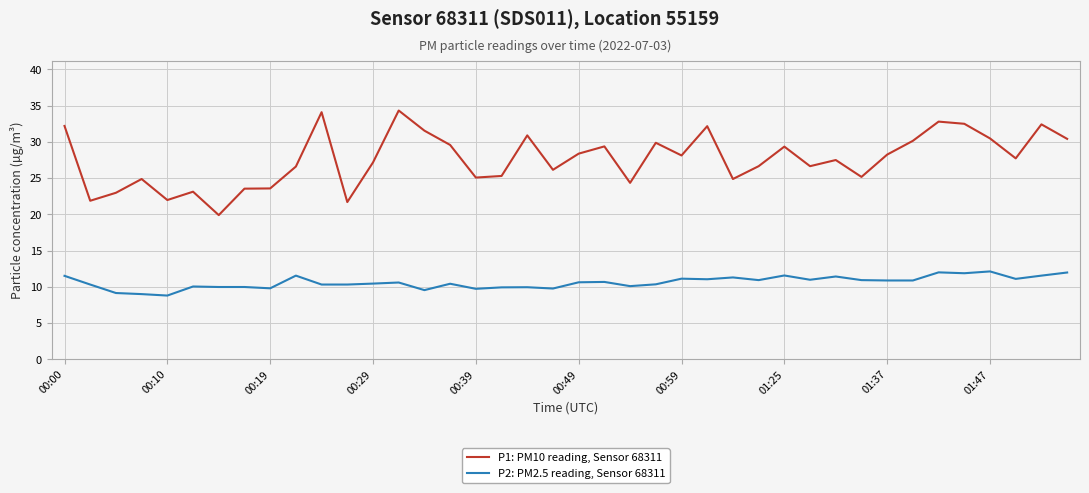

In P1: PM10 reading, Sensor 68311, how many points are lower than both neighbors (excluding endpoints)?

12